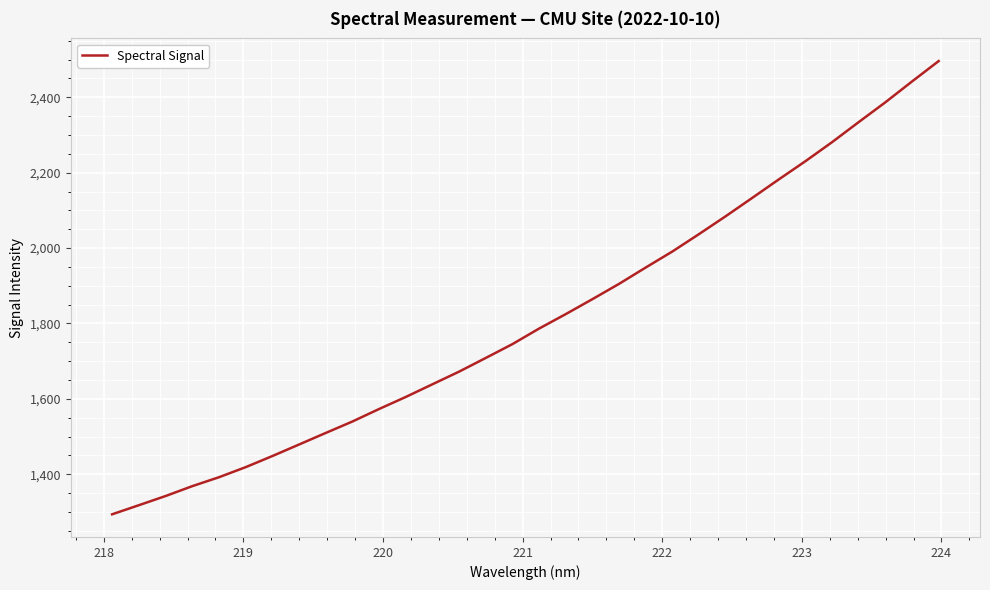

Is this an area chart (filled region under the line)?

No